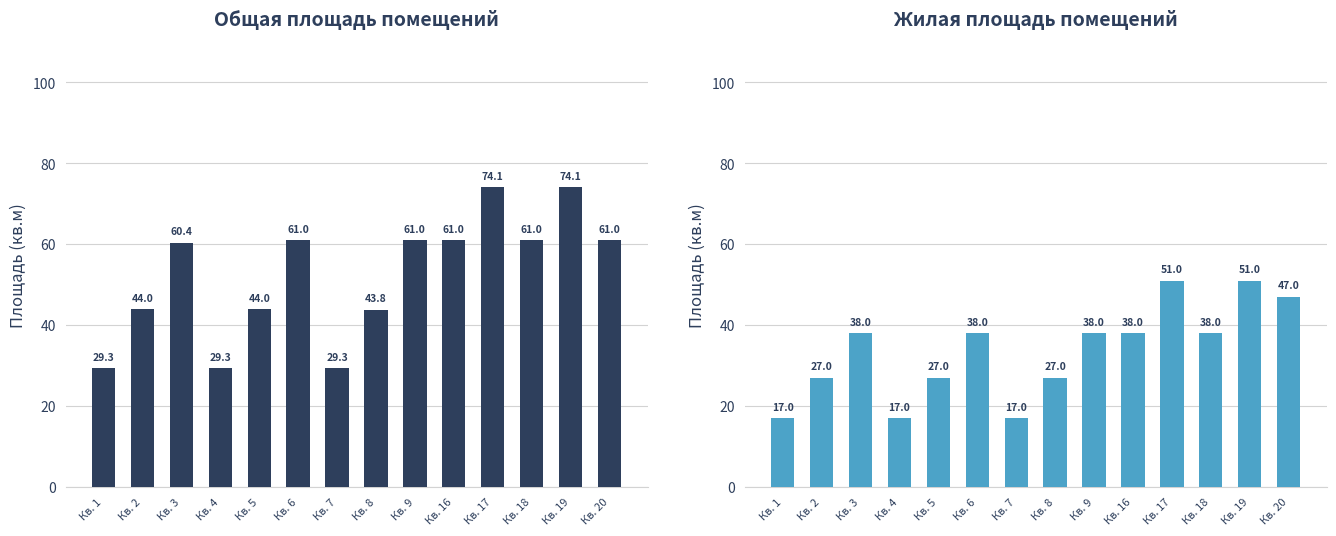

At which label does Общая площадь first exceed 61?

Кв. 17